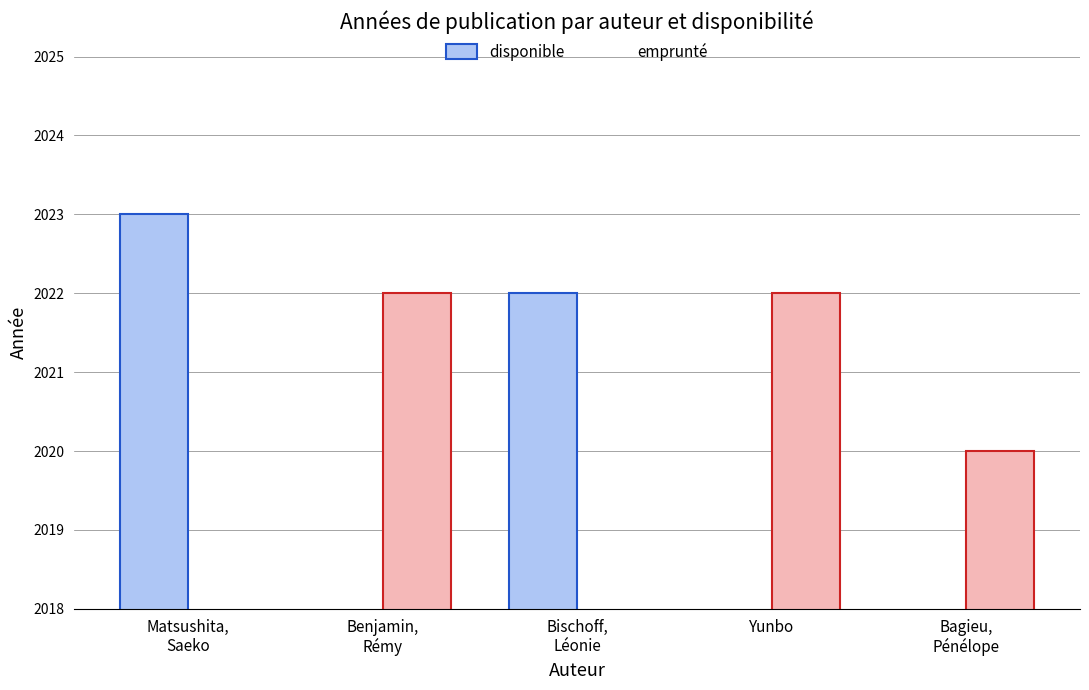

What is the difference between the disponible values at Bagieu,
Pénélope and Matsushita,
Saeko?

2023